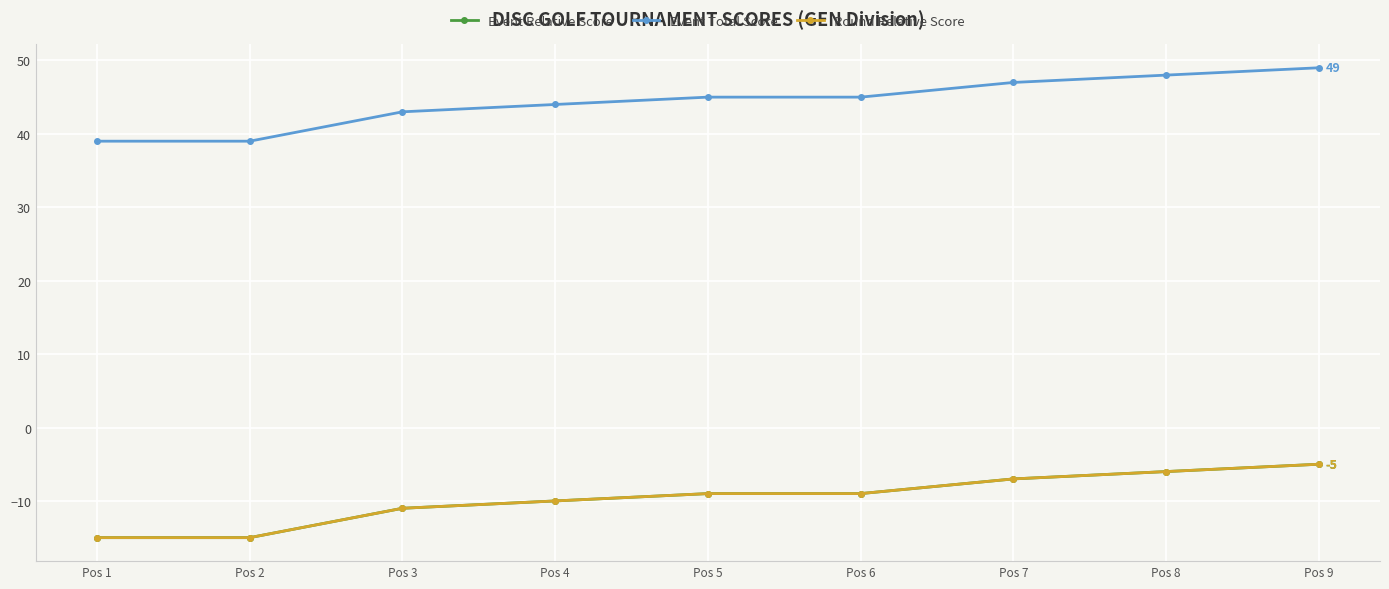

Between Pos 4 and Pos 9, which is larger?

Pos 9